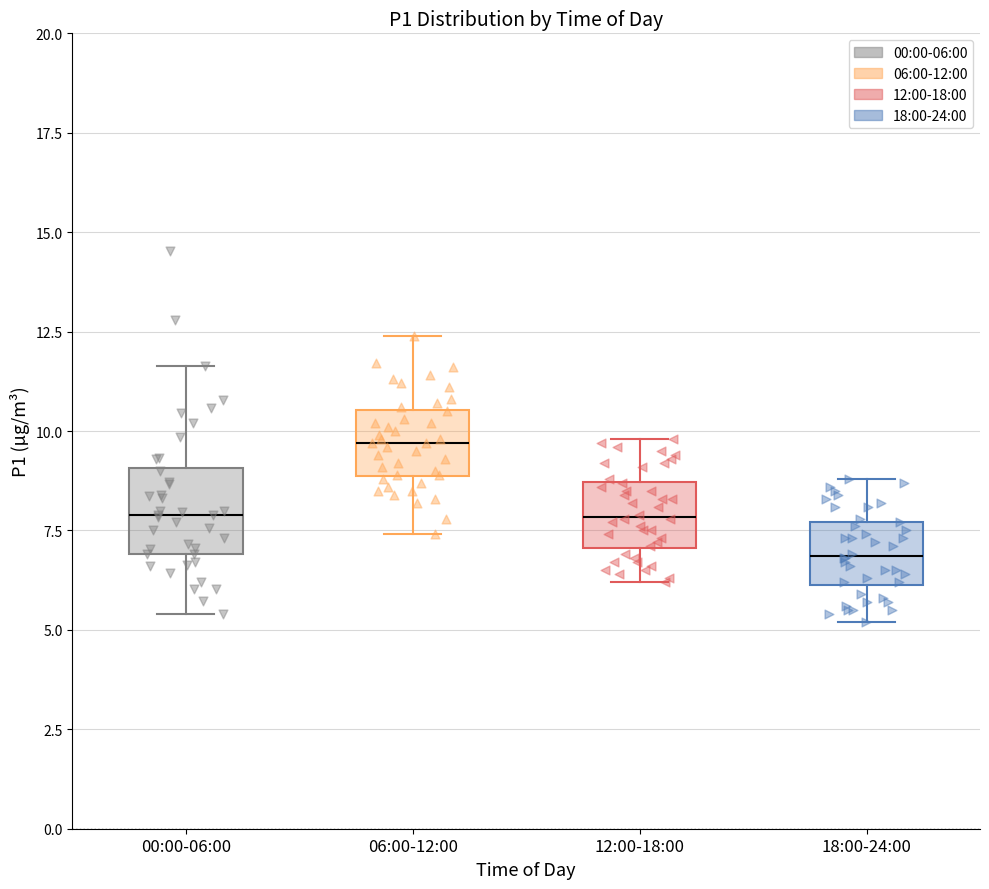

Reading left to right, read every box against the y-axis: the position of its median line, the range the box covers, and the ends of its whiskers. The values are not printed on the chart, so give them approximately, as read against the axis.

00:00-06:00: median 8.0, box 7.0 to 9.0, whiskers 5.5 to 11.5
06:00-12:00: median 9.5, box 9.0 to 10.5, whiskers 7.5 to 12.5
12:00-18:00: median 8.0, box 7.0 to 8.5, whiskers 6.0 to 10.0
18:00-24:00: median 7.0, box 6.0 to 7.5, whiskers 5.0 to 9.0